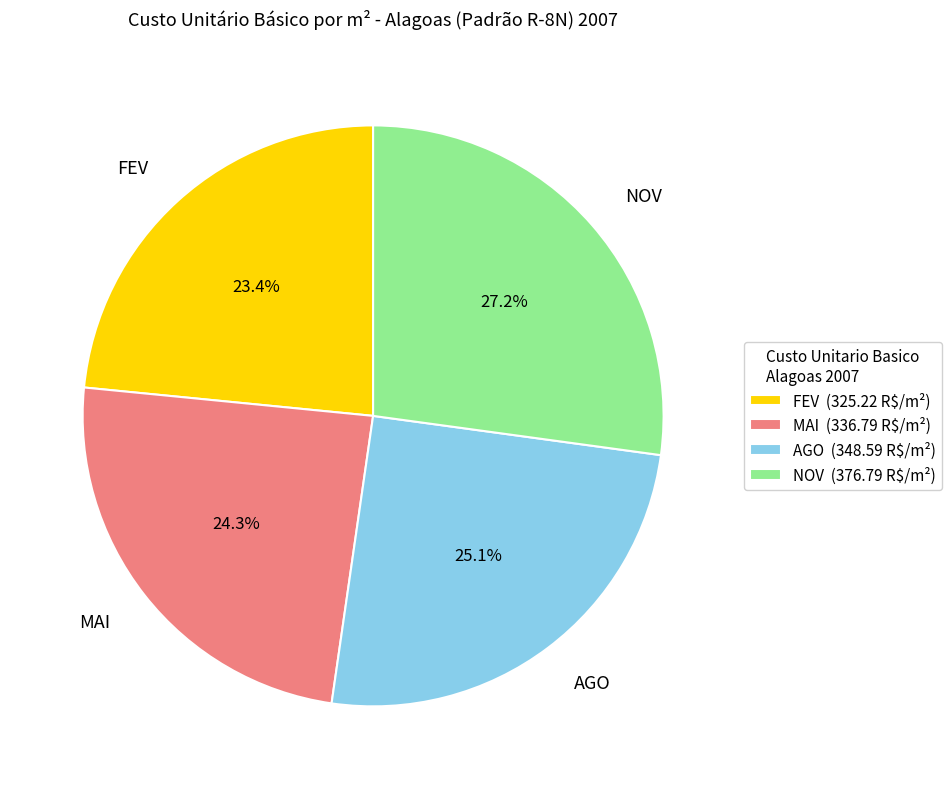

Which has a higher value, NOV or AGO?

NOV